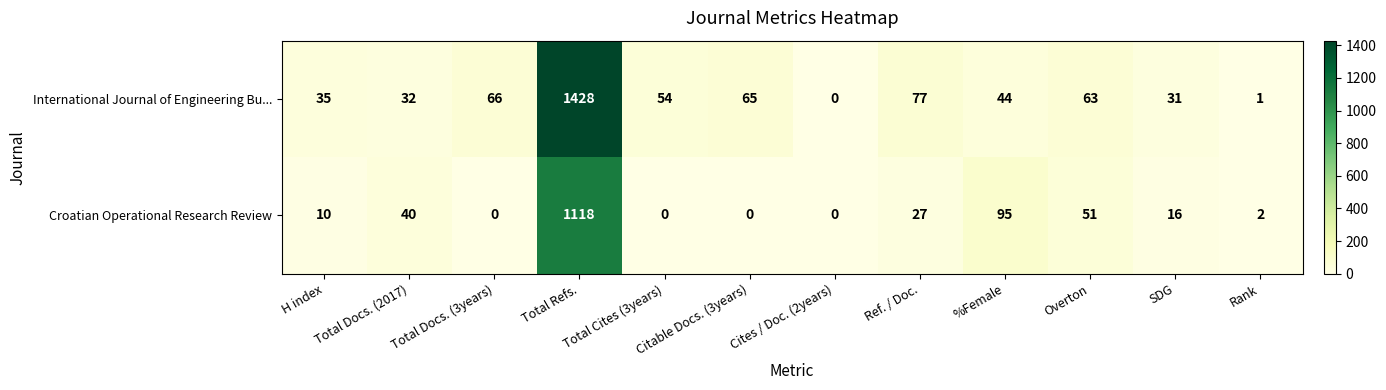

Which series has the largest total across all categories?

International Journal of Engineering Bu...